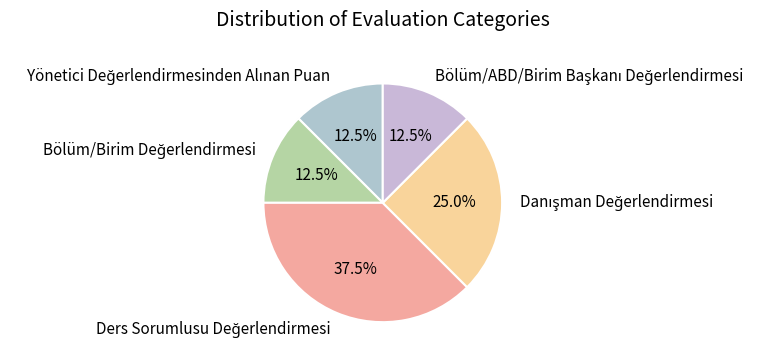

Does any single category account for the majority?

No